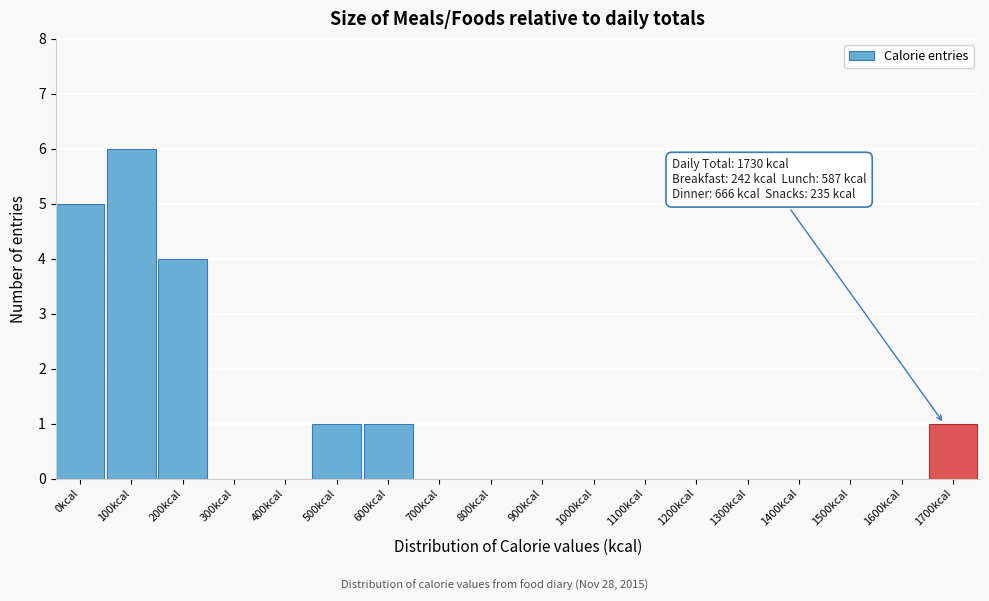

Reading left to right, list all the values displayed in this chart.

0kcal=5	100kcal=6	200kcal=4	300kcal=0	400kcal=0	500kcal=1	600kcal=1	700kcal=0	800kcal=0	900kcal=0	1000kcal=0	1100kcal=0	1200kcal=0	1300kcal=0	1400kcal=0	1500kcal=0	1600kcal=0	1700kcal=1